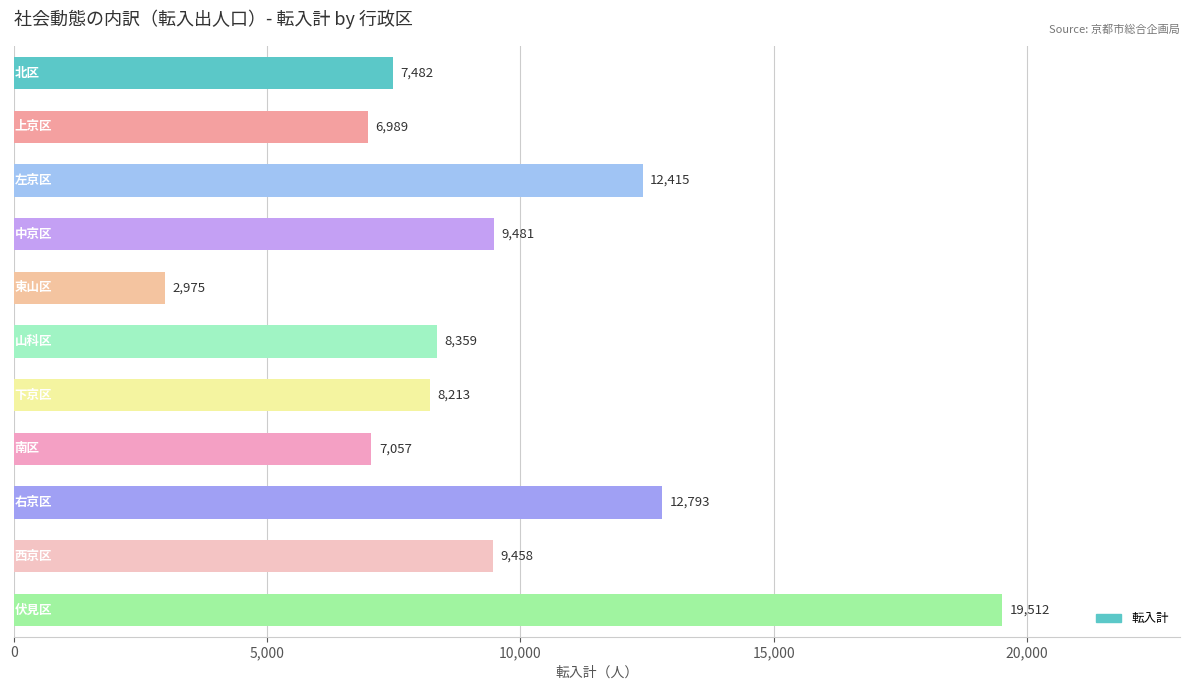

Reading top to bottom, list all the values displayed in this chart.

7482	6989	12415	9481	2975	8359	8213	7057	12793	9458	19512